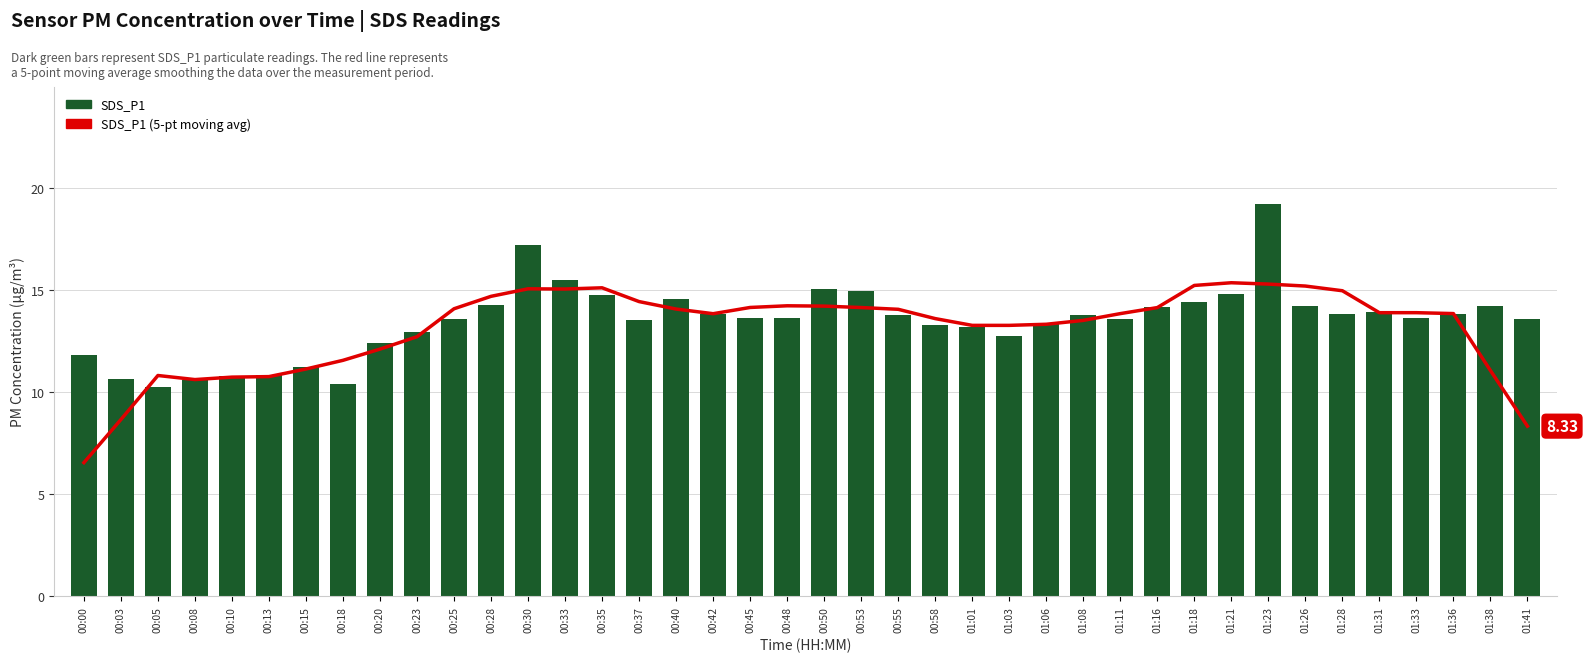

What is the value of the SDS_P1 bar at the 17th from the left?

14.6